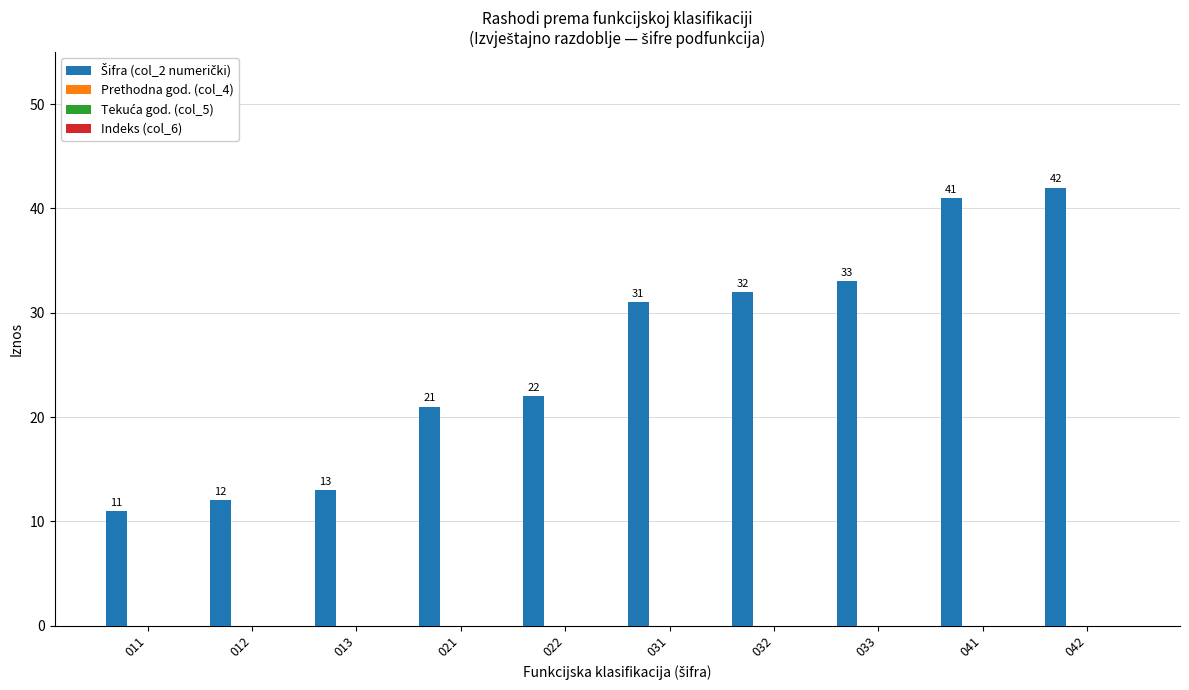

What is the minimum value shown in the chart?

11